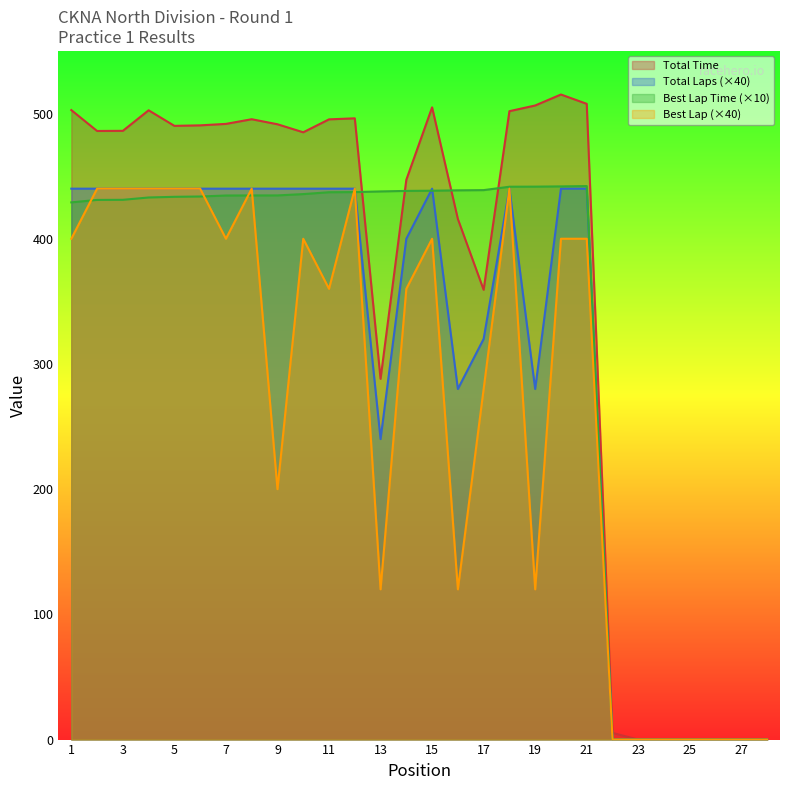

At which category is the sum across all series the highest?

18